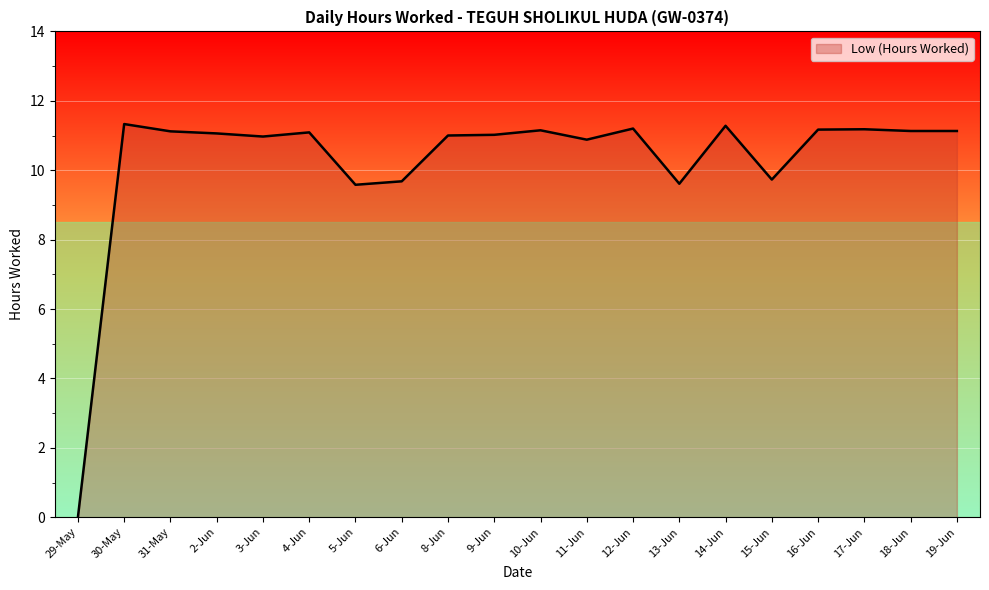

True or false: the data shows 18.9 at 18-Jun.

False